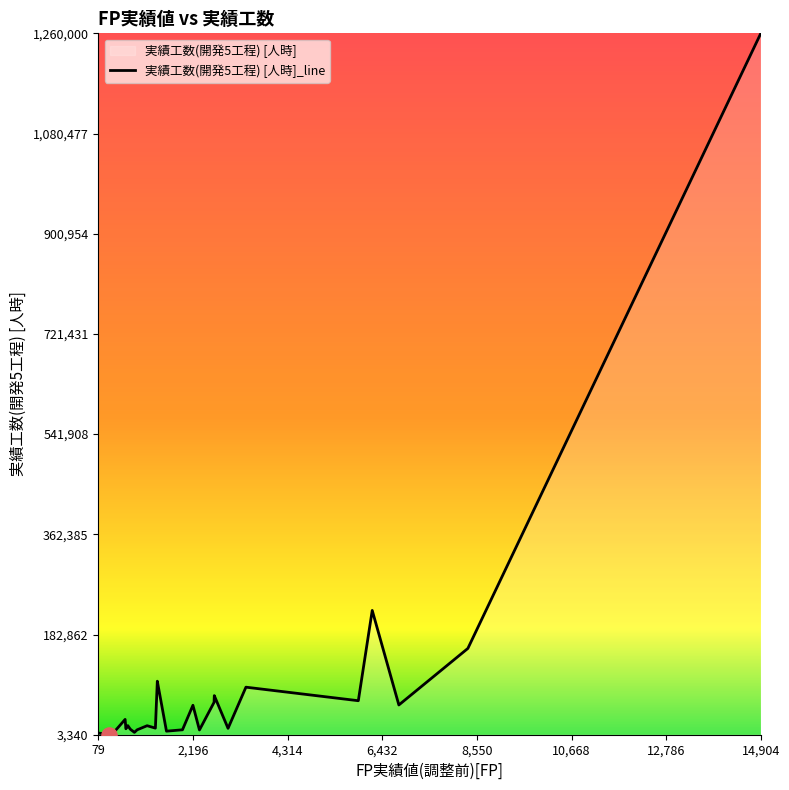

What is the ratio of the value at 466 to the value at 8349?

0.1